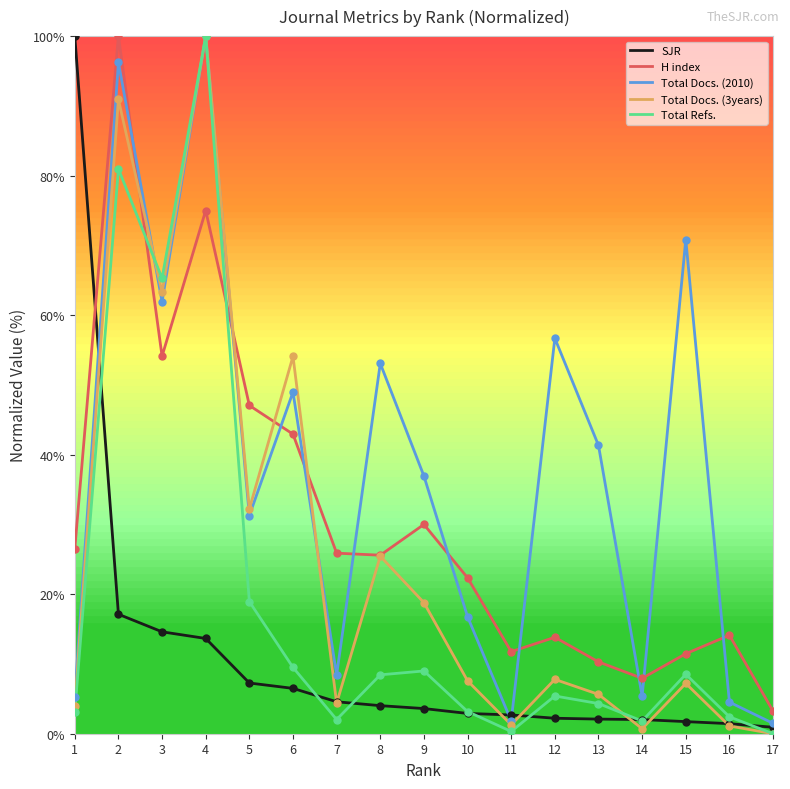

Is the value of Total Docs. (2010) at 13 greater than the value of SJR at 6?

Yes